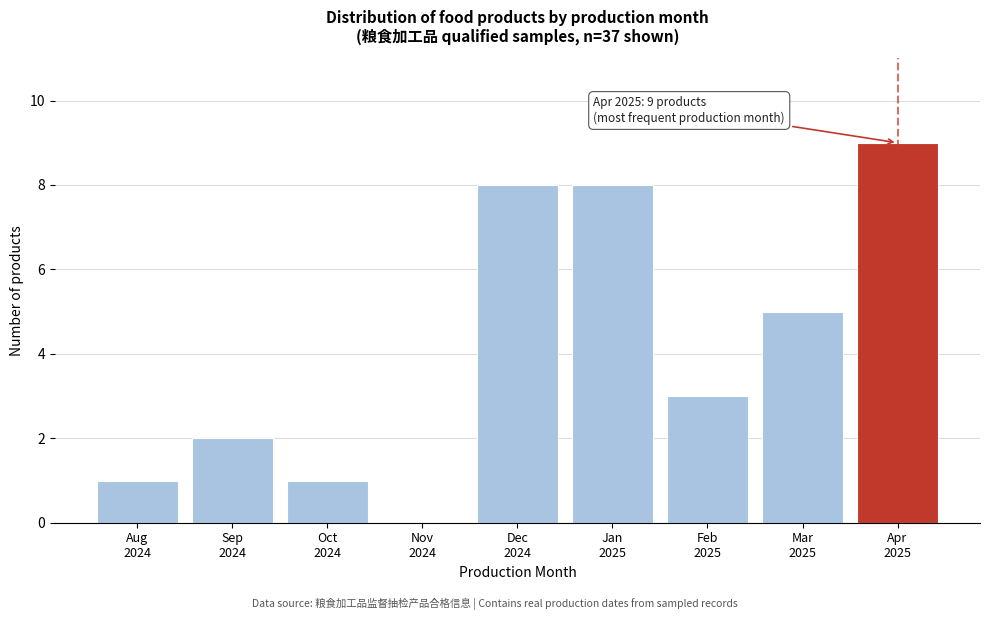

What is the sum of all values?

37